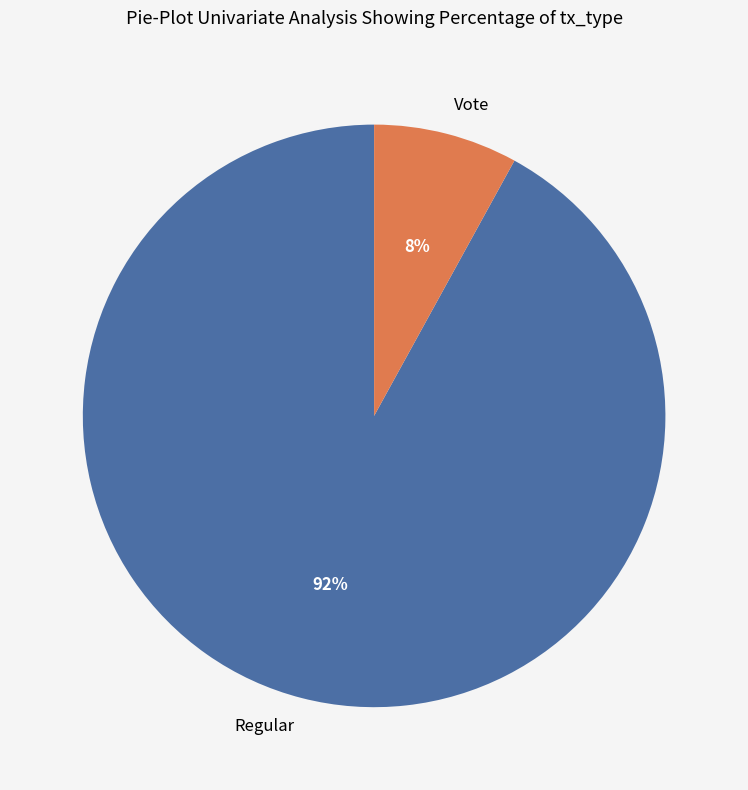

Is it true that Vote is 8% of the pie?

True